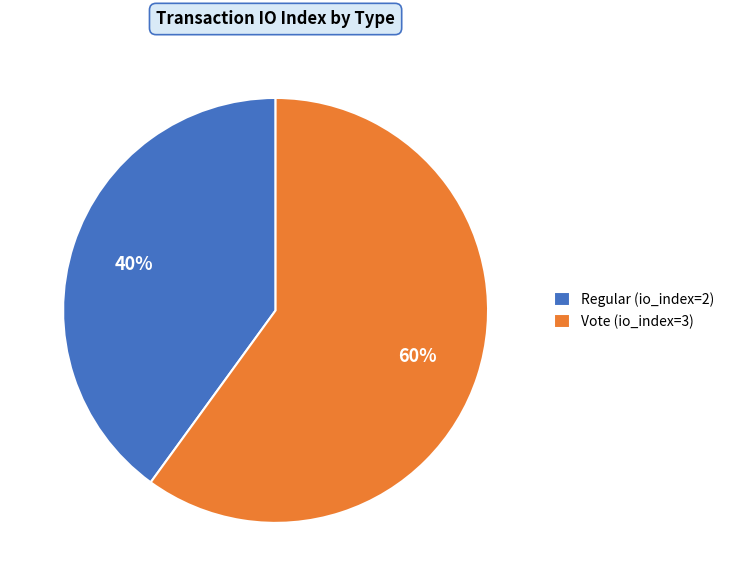

What is the ratio of the value at Vote (io_index=3) to the value at Regular (io_index=2)?

1.5